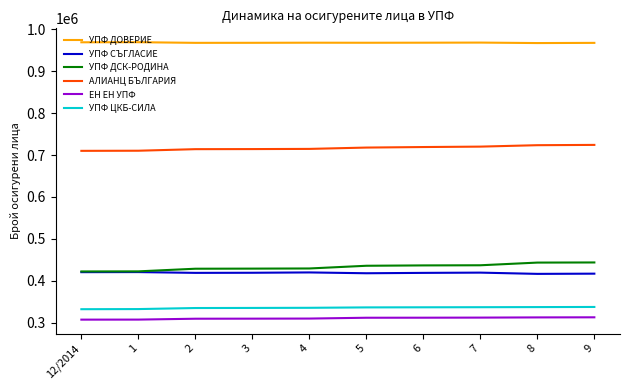

True or false: ЕН ЕН УПФ has a value of 312619 at 9.

True